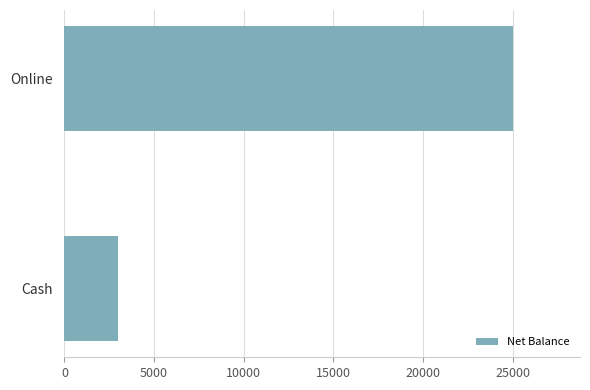

What is the change in value from Cash to Online?

+22000